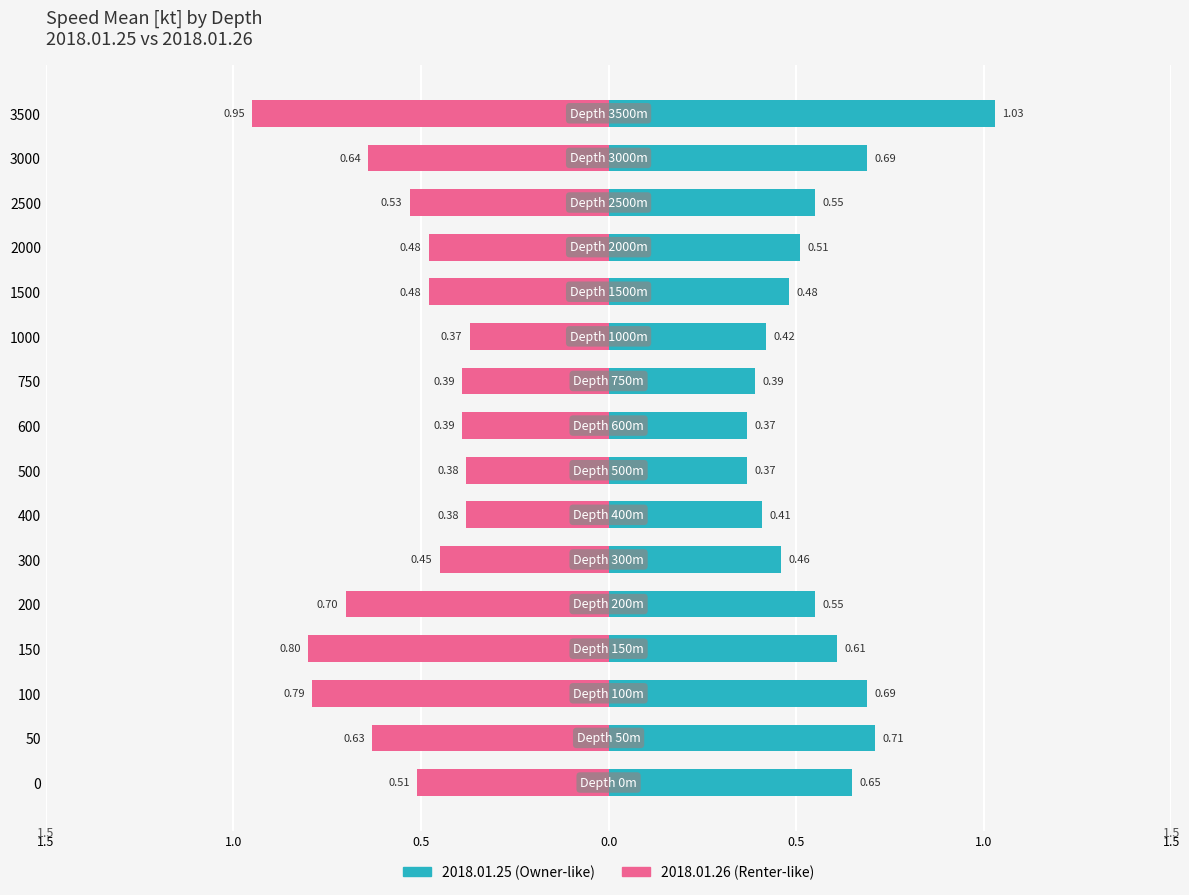

Which category has the highest value in the 2018.01.25 series?

3500